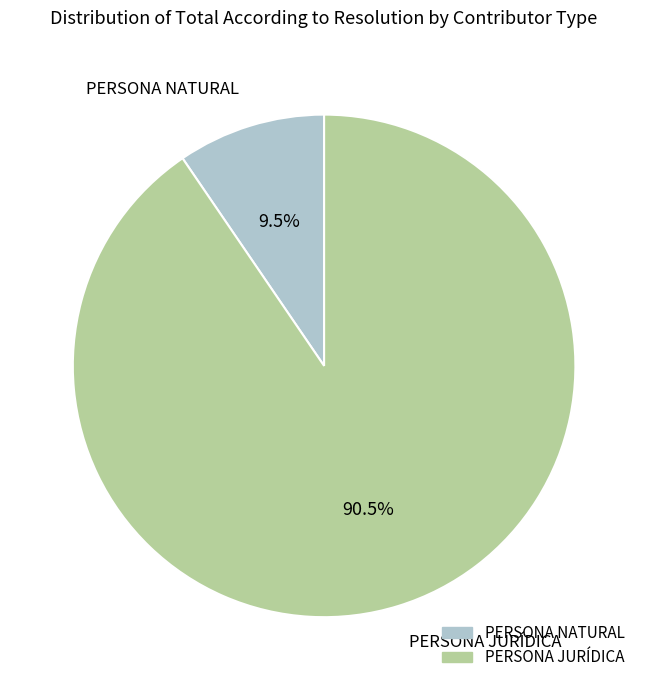

Does any single category account for the majority?

Yes